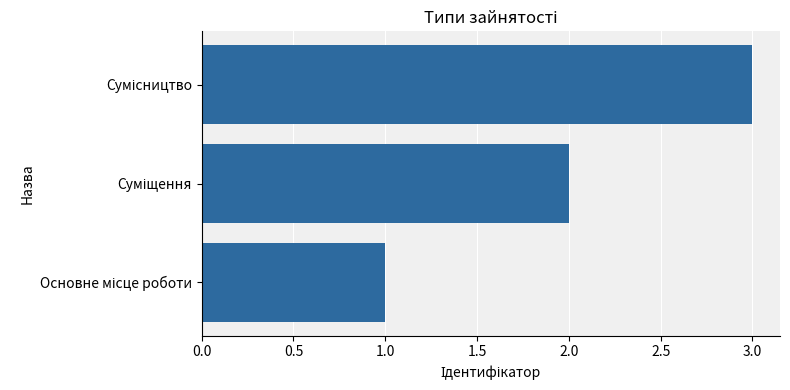

What is the greatest value displayed?

3